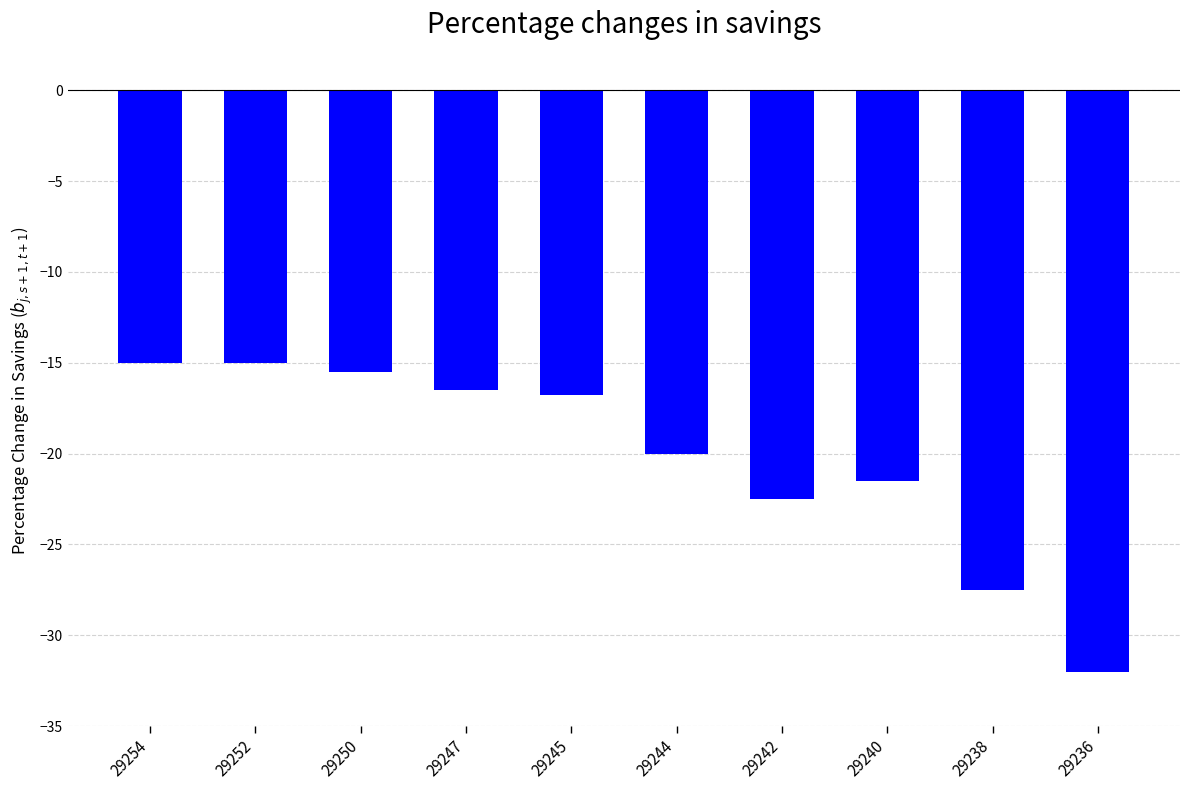

Reading left to right, extract all data points from this chart.

29254=-15.0	29252=-15.0	29250=-15.5	29247=-16.5	29245=-16.8	29244=-20.0	29242=-22.5	29240=-21.5	29238=-27.5	29236=-32.0